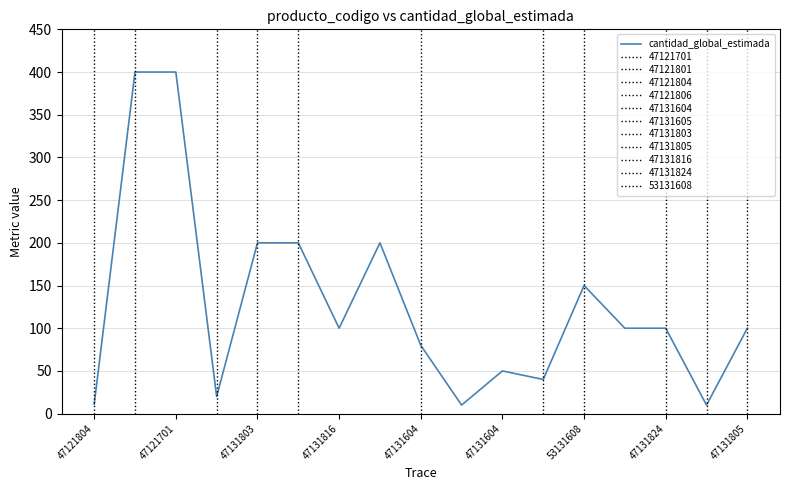

Approximately how many times larger is the value at 47131604 compared to 47131824?

0.5